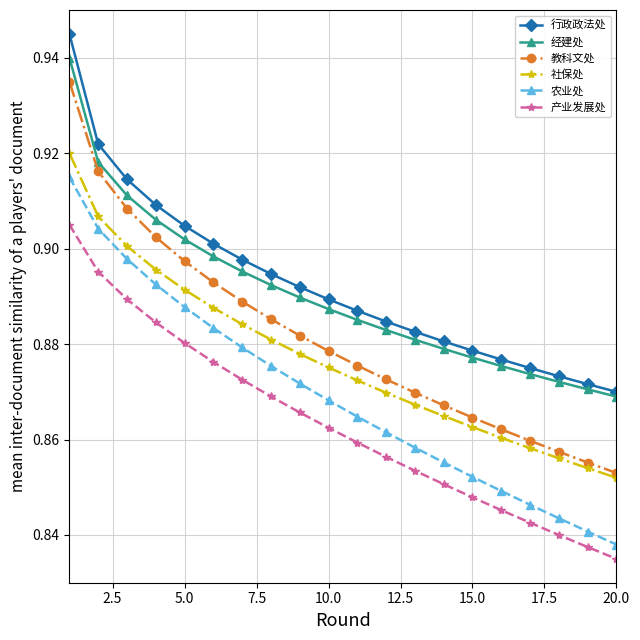

Count the 产业发展处 values in the range 0 to 1.

20